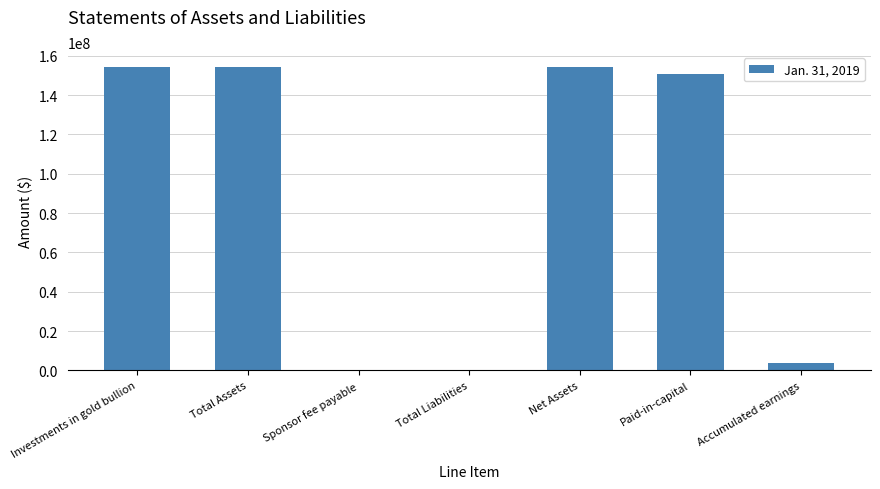

True or false: the data shows 43881980 at Investments in gold bullion.

False